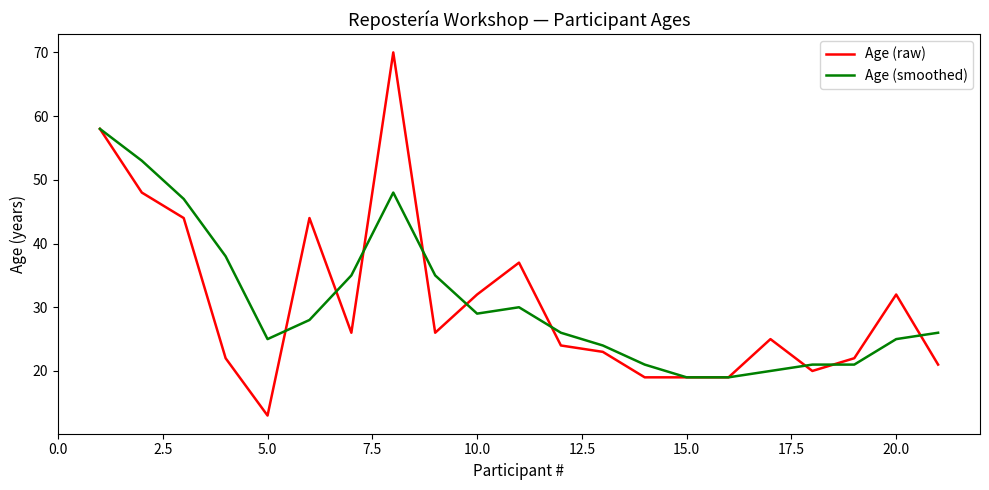

What is the lowest value of the Age (smoothed) series?

19